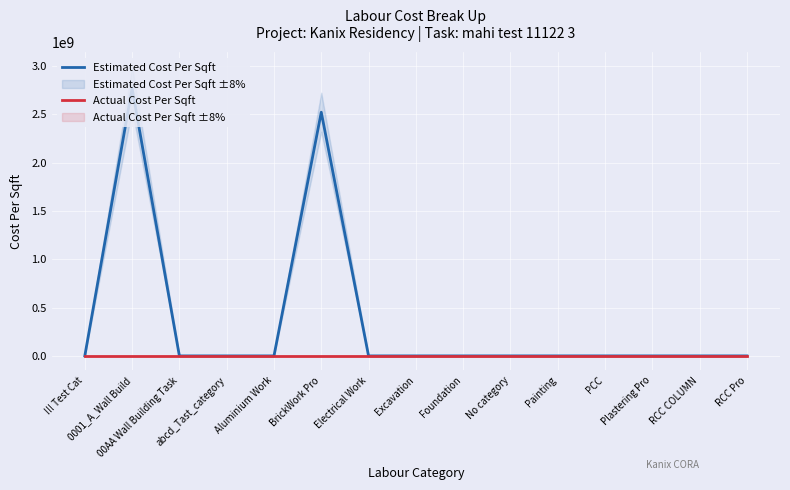

What is the sum of all Estimated Cost Per Sqft values?

5294745455.9